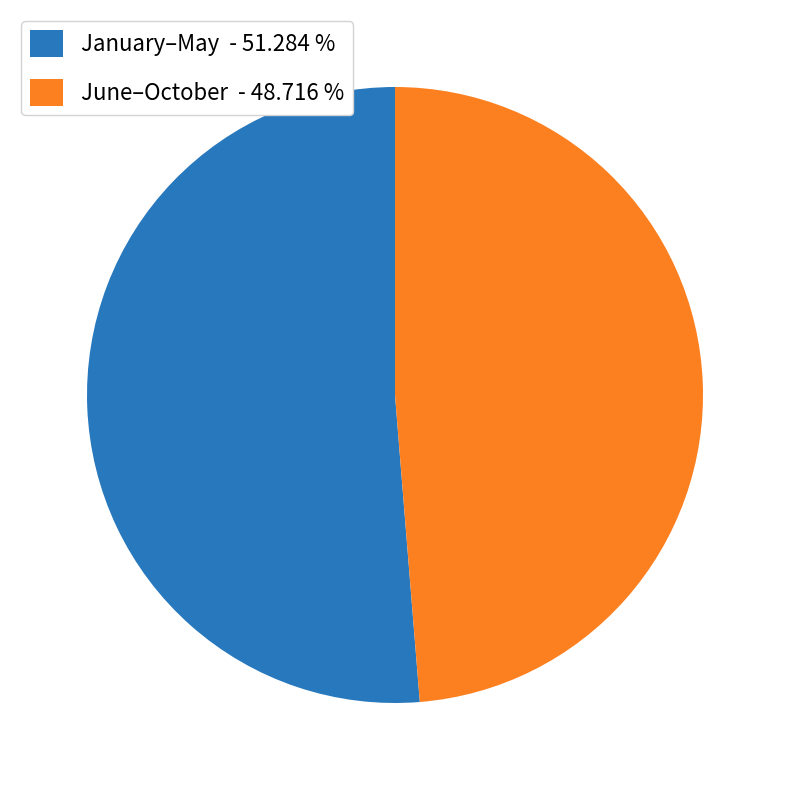

How many segments does this pie chart have?

2